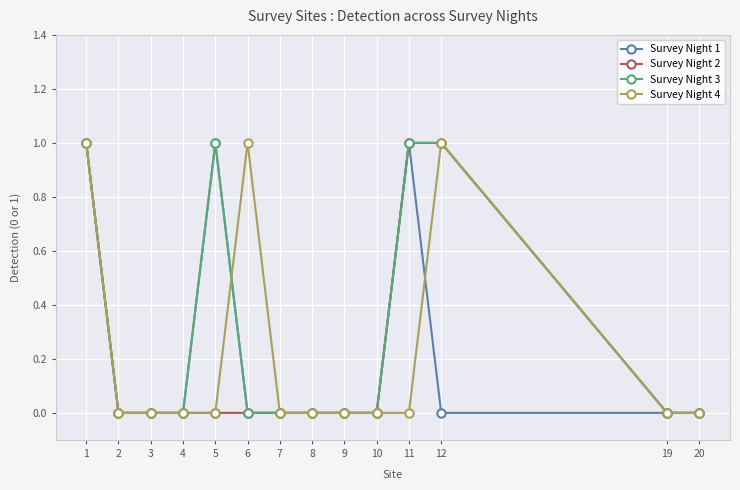

True or false: Survey Night 4 has more than 0 interior local peaks.

True